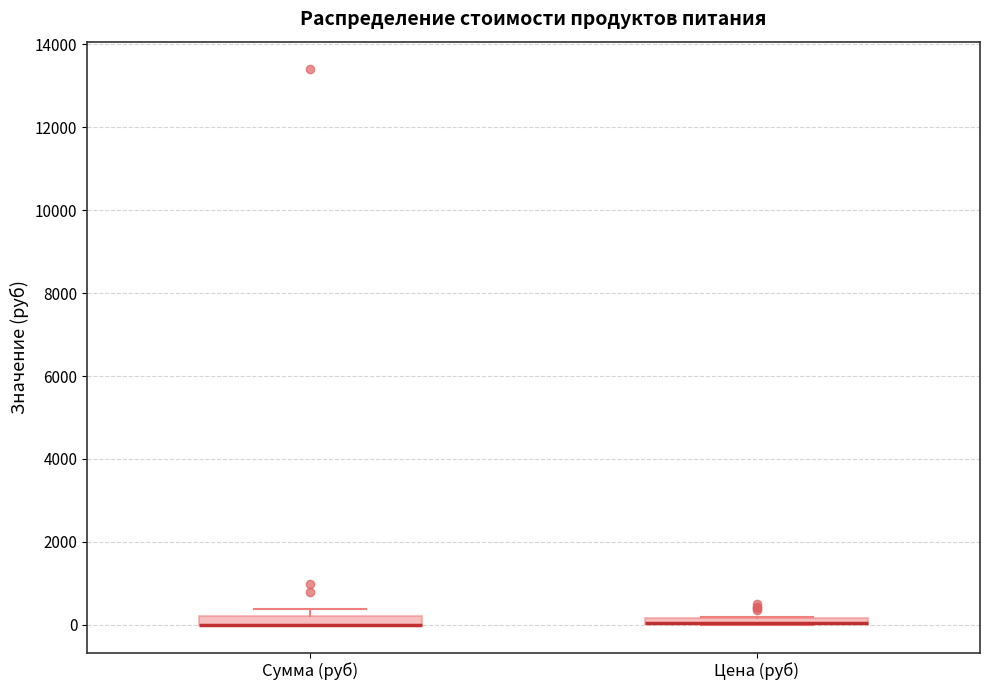

Where is the upper edge of the box for Сумма (руб) on the y-axis? The values are not printed on the chart, so give them approximately, as read against the axis.

200